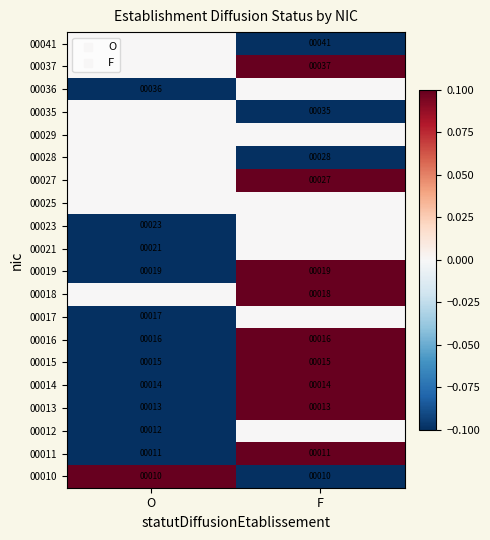

What is the average value of the 00015 series?

15